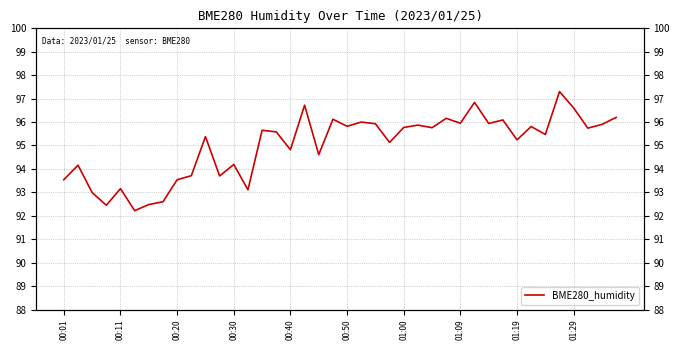

Reading left to right, what are all the values shown in this chart?

93.5	94.2	93.0	92.5	93.2	92.2	92.5	92.6	93.5	93.7	95.4	93.7	94.2	93.1	95.7	95.6	94.8	96.7	94.6	96.1	95.8	96.0	95.9	95.1	95.8	95.9	95.8	96.2	96.0	96.8	95.9	96.1	95.2	95.8	95.5	97.3	96.6	95.7	95.9	96.2